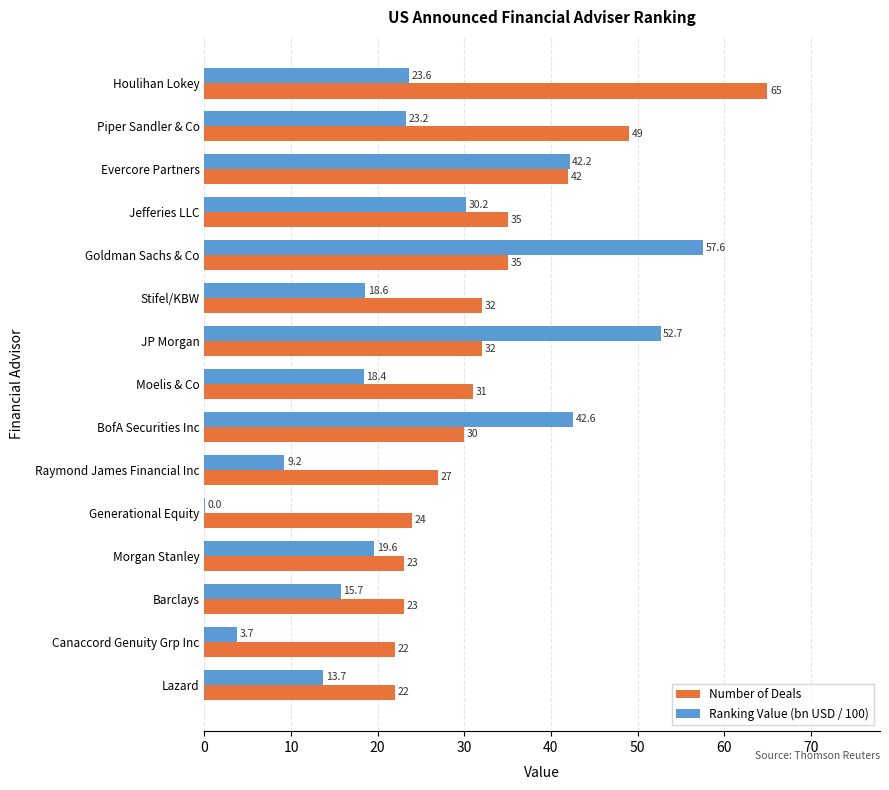

Is the value of Number of Deals at Moelis & Co greater than the value of Ranking Value (bn USD / 100) at Houlihan Lokey?

Yes